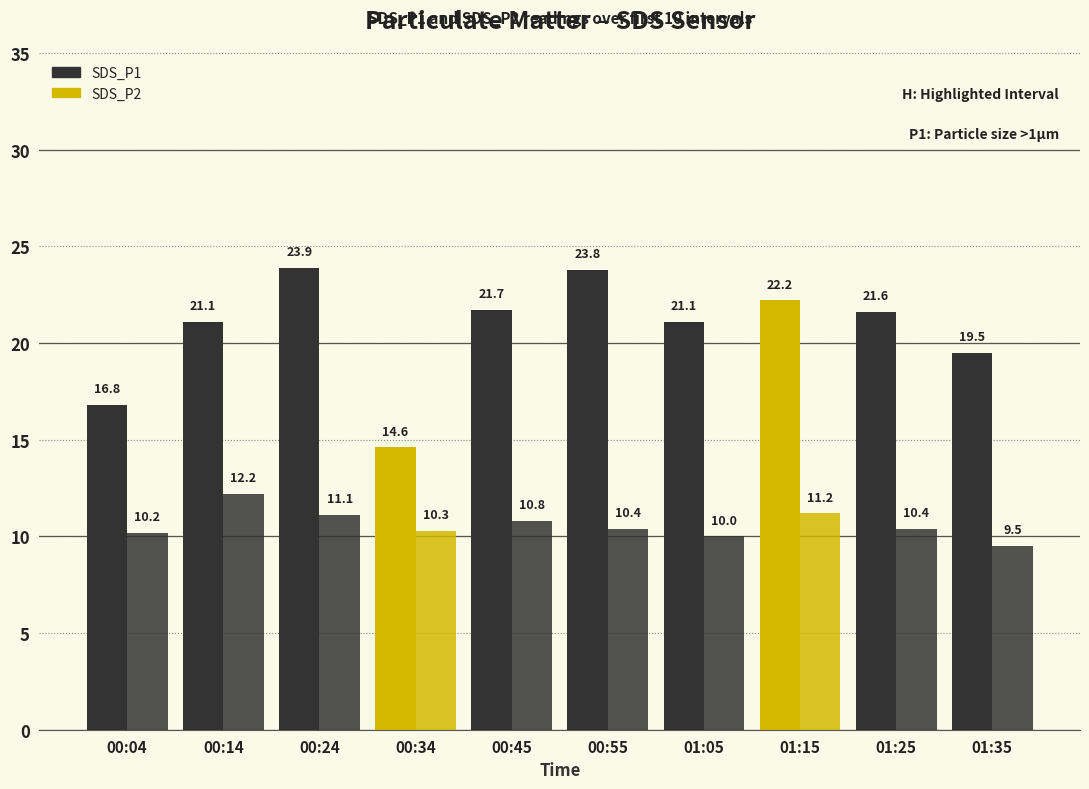

The SDS_P2 series shows 10.4 at 00:55. True or false?

True